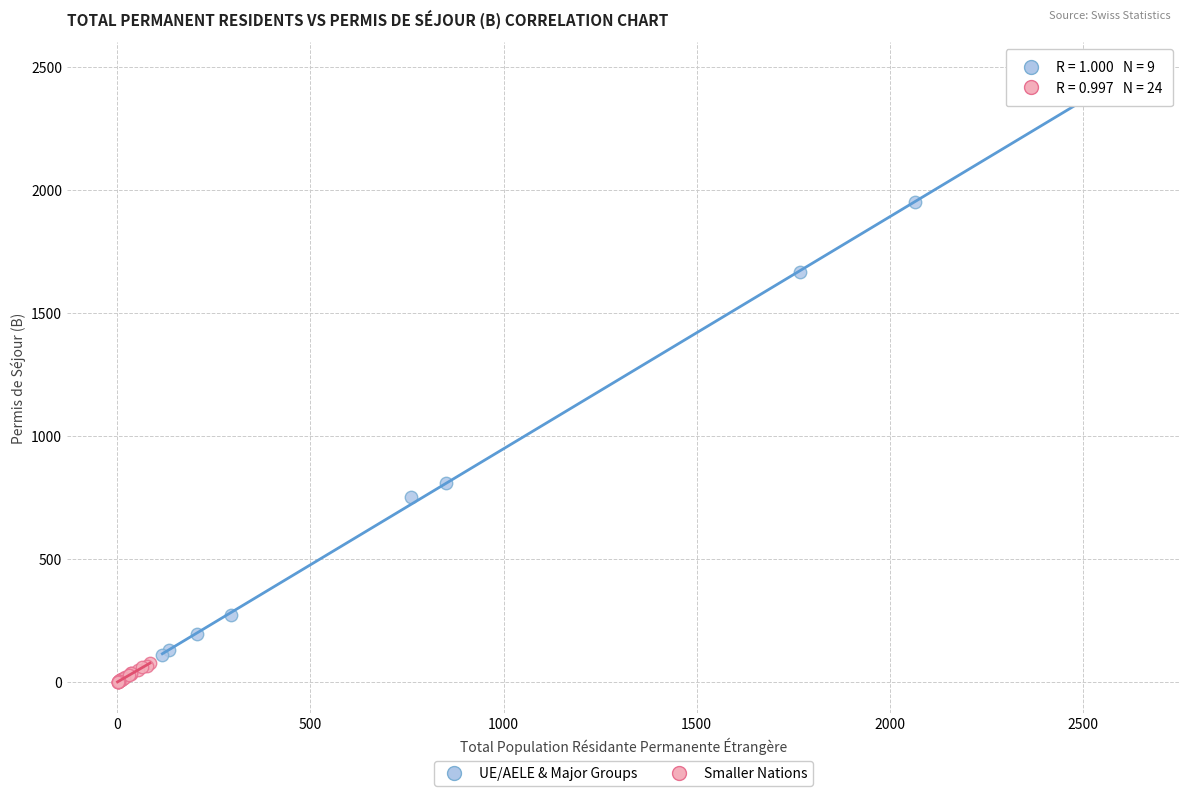

Which series reaches the minimum Y coordinate?

Smaller Nations